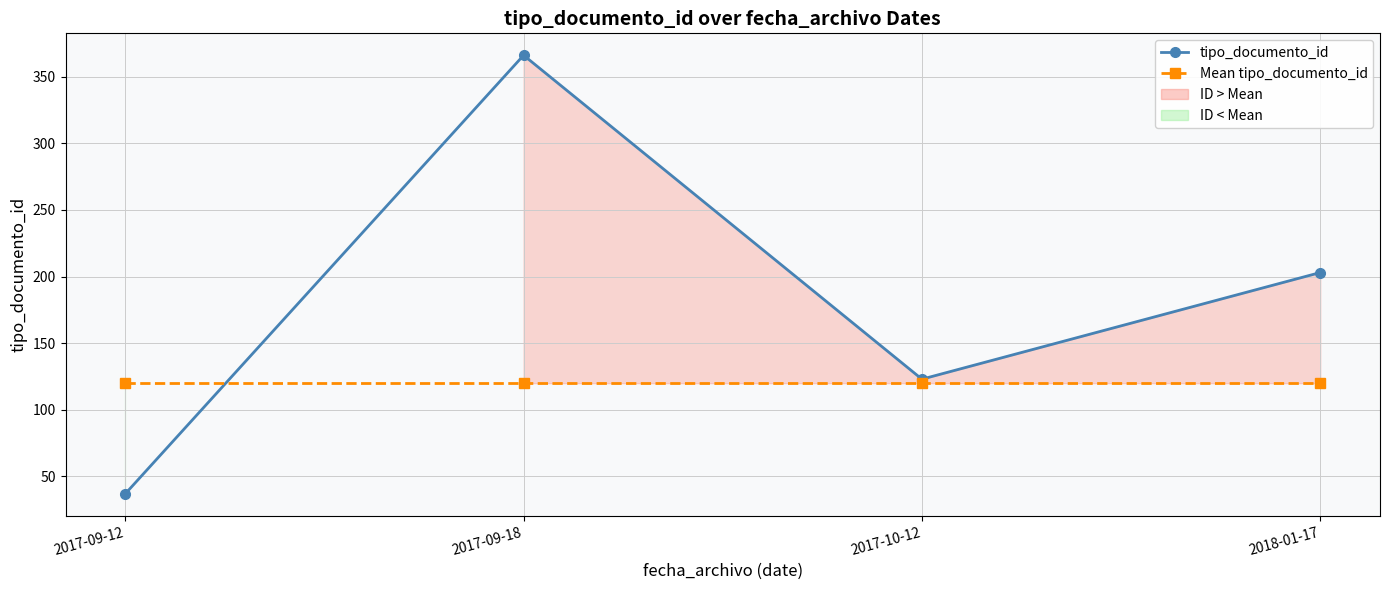

Count the tipo_documento_id values in the range 123 to 366.

3